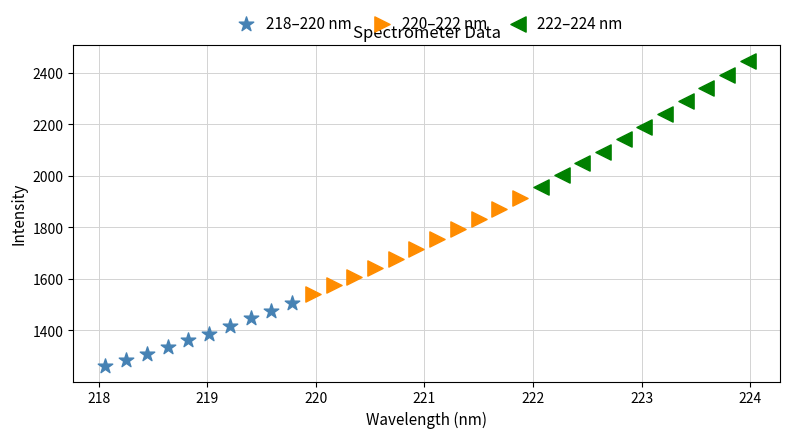

What are all the series names shown in the legend?

218–220 nm, 220–222 nm, 222–224 nm